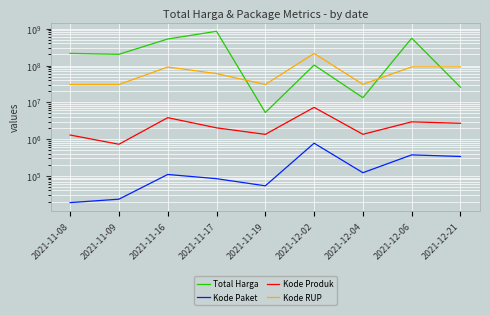

Which series has the largest total across all categories?

Total Harga